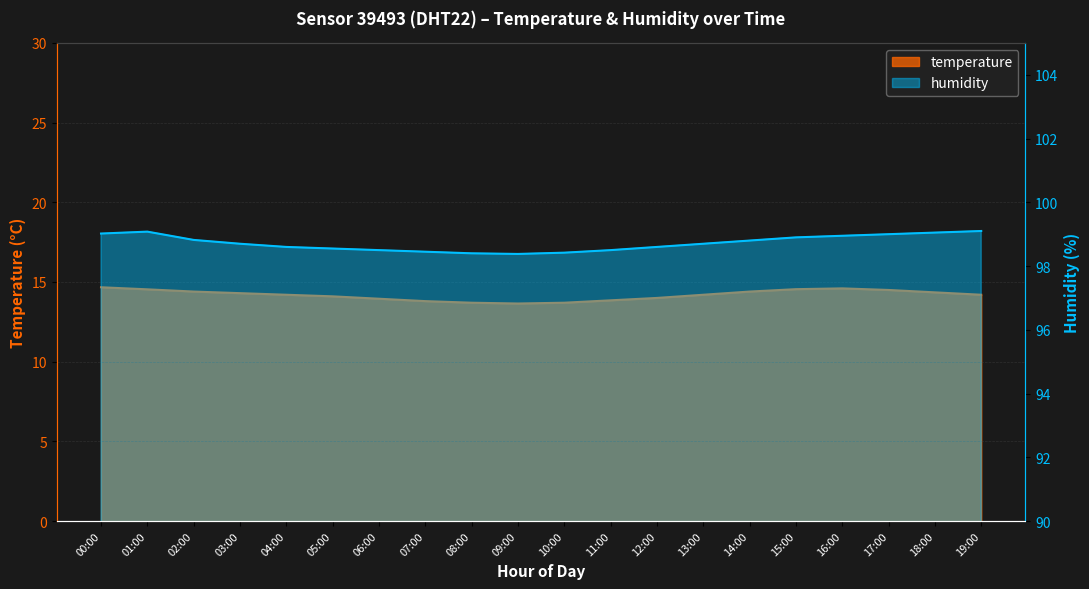

How many lines are shown in the chart?

2